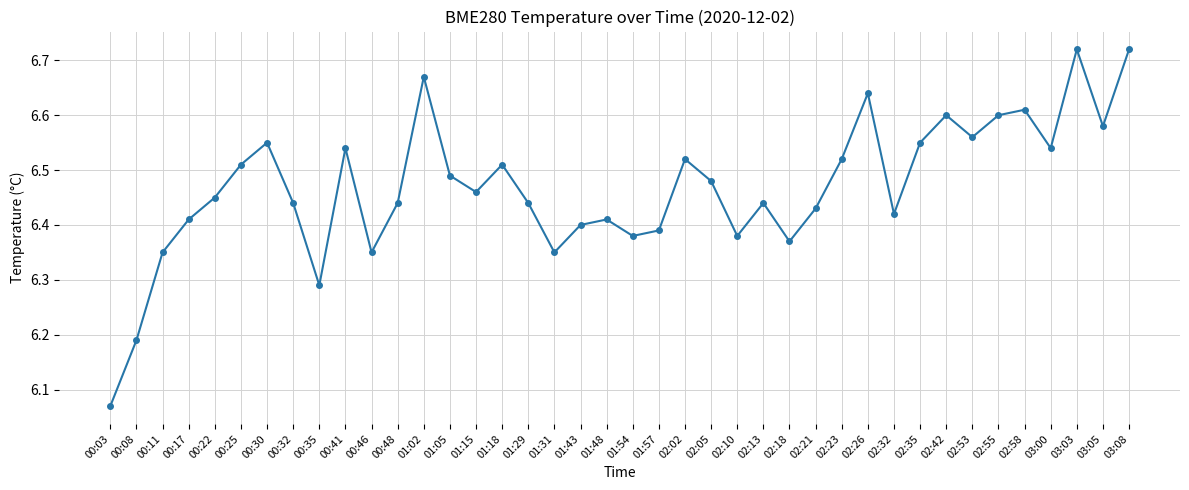

Which label corresponds to the smallest value in the chart?

00:03